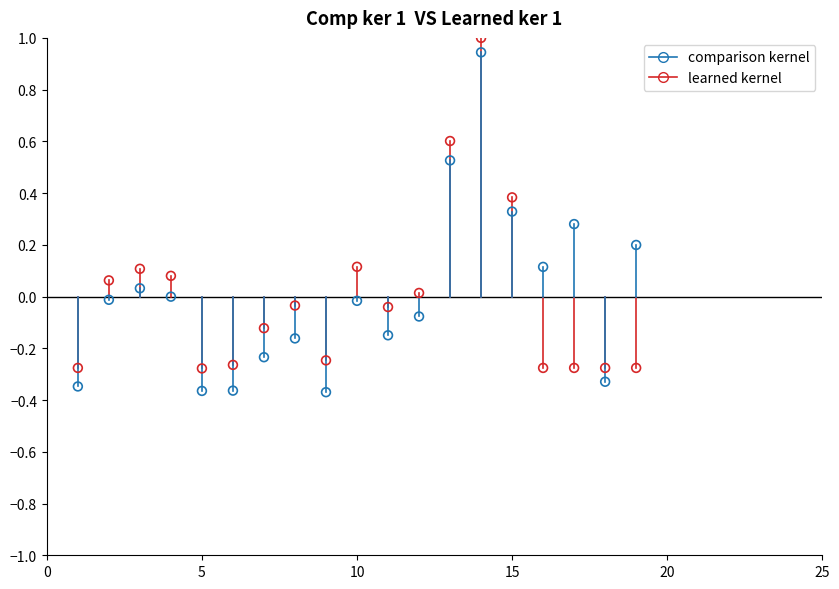

Which series has the widest spread of Y values?

comparison kernel